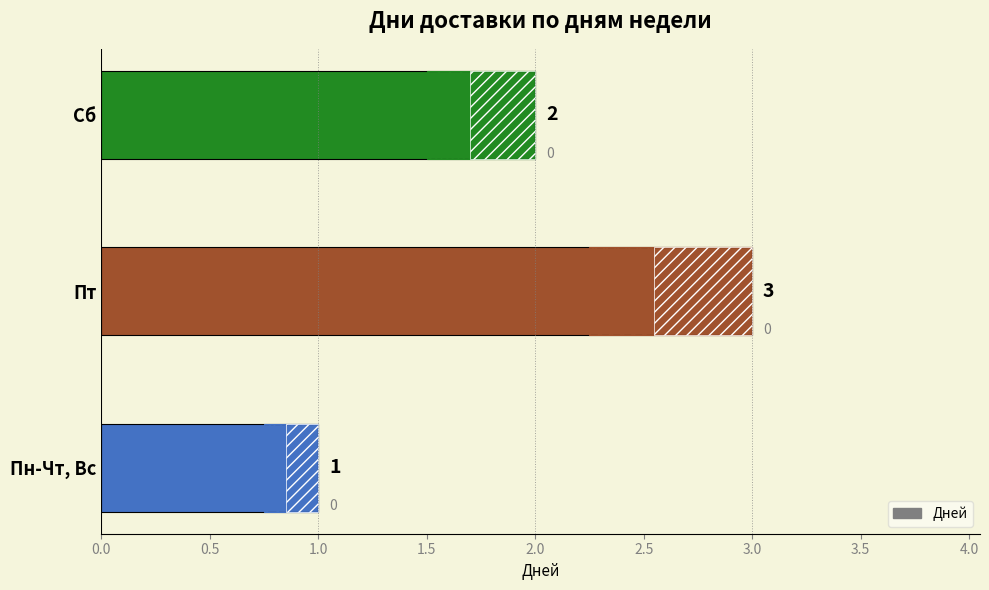

Count the number of data series in this chart.

1